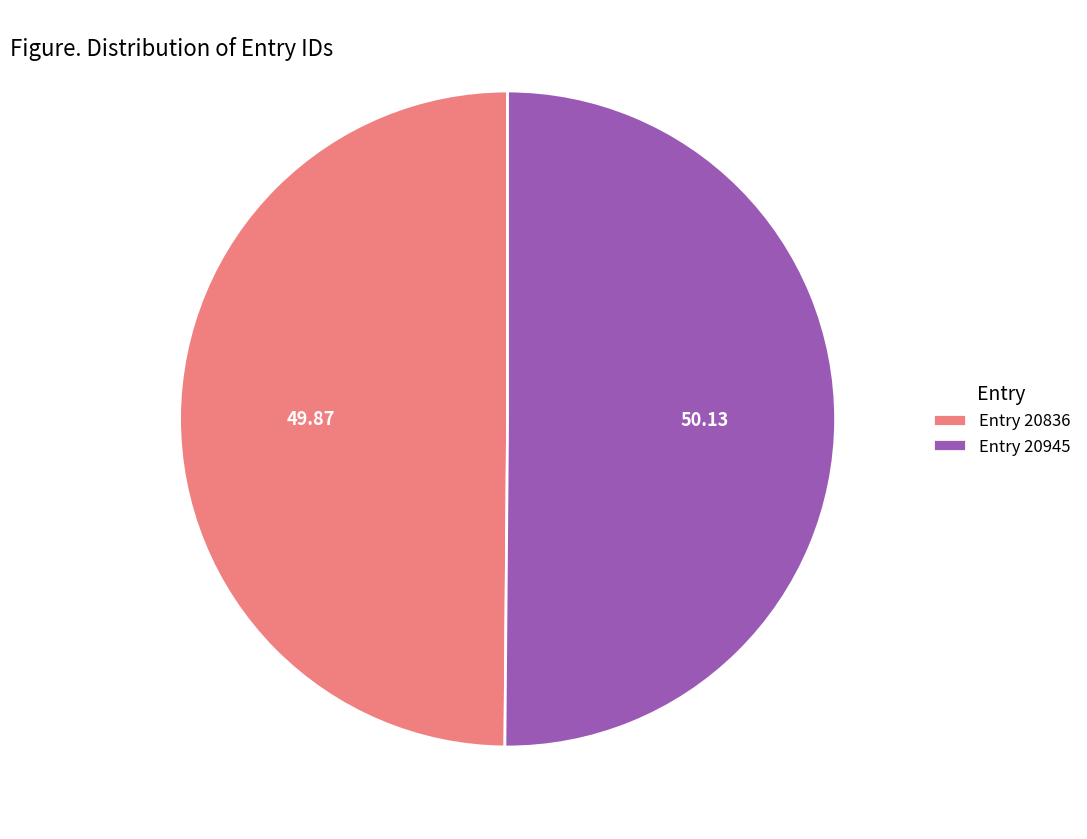

What is the ratio of the value at Entry 20945 to the value at Entry 20836?

1.0